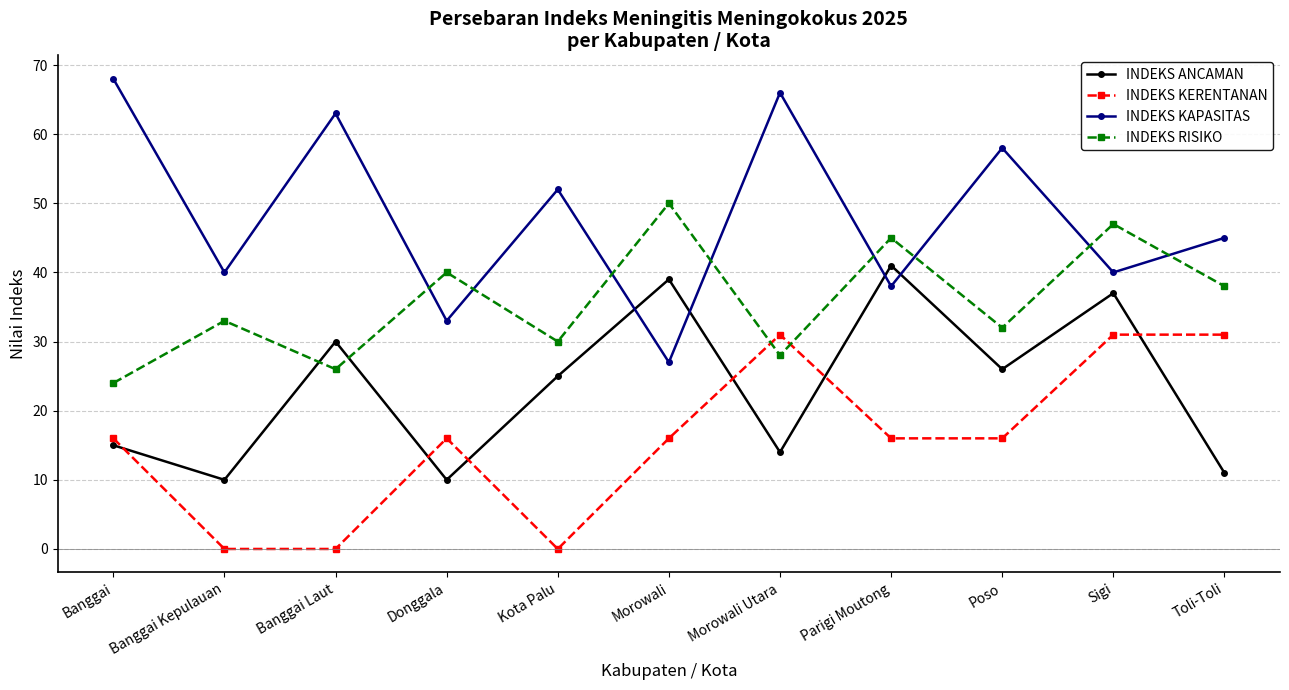

Reading left to right, extract all data points from this chart.

INDEKS ANCAMAN: Banggai=15	Banggai Kepulauan=10	Banggai Laut=30	Donggala=10	Kota Palu=25	Morowali=39	Morowali Utara=14	Parigi Moutong=41	Poso=26	Sigi=37	Toli-Toli=11
INDEKS KERENTANAN: Banggai=16	Banggai Kepulauan=0	Banggai Laut=0	Donggala=16	Kota Palu=0	Morowali=16	Morowali Utara=31	Parigi Moutong=16	Poso=16	Sigi=31	Toli-Toli=31
INDEKS KAPASITAS: Banggai=68	Banggai Kepulauan=40	Banggai Laut=63	Donggala=33	Kota Palu=52	Morowali=27	Morowali Utara=66	Parigi Moutong=38	Poso=58	Sigi=40	Toli-Toli=45
INDEKS RISIKO: Banggai=24	Banggai Kepulauan=33	Banggai Laut=26	Donggala=40	Kota Palu=30	Morowali=50	Morowali Utara=28	Parigi Moutong=45	Poso=32	Sigi=47	Toli-Toli=38